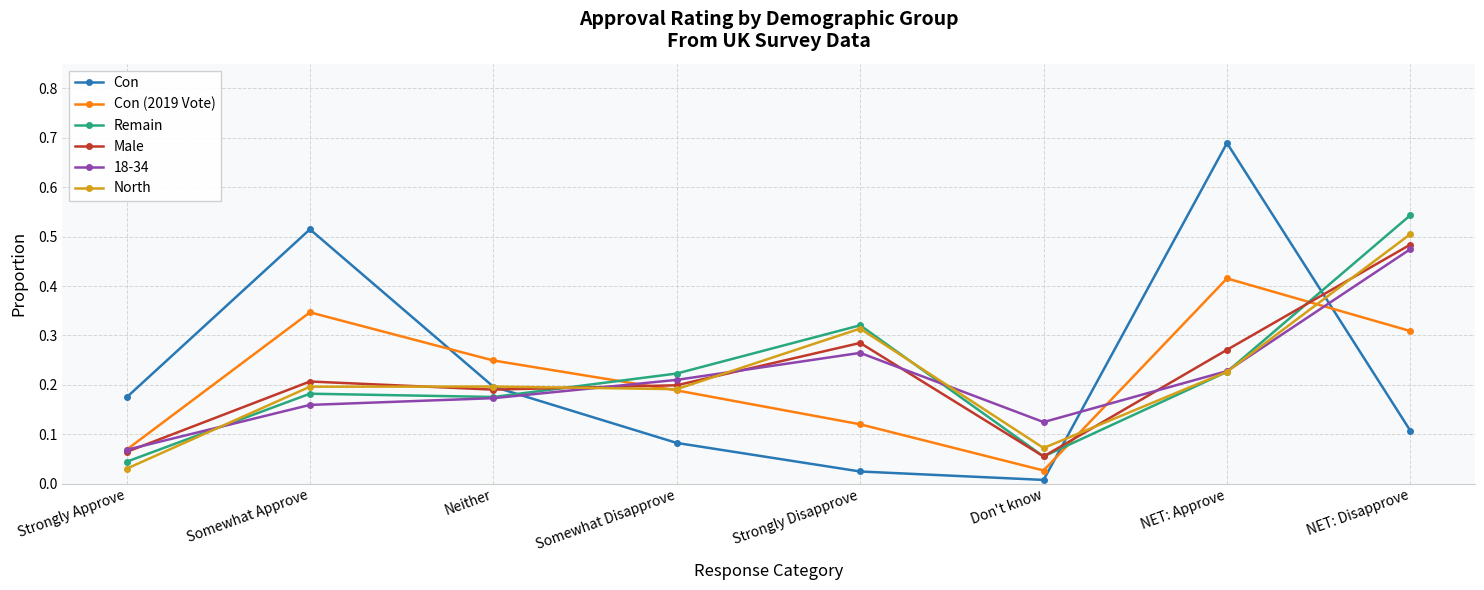

Which category has the highest value across all series?

NET: Approve